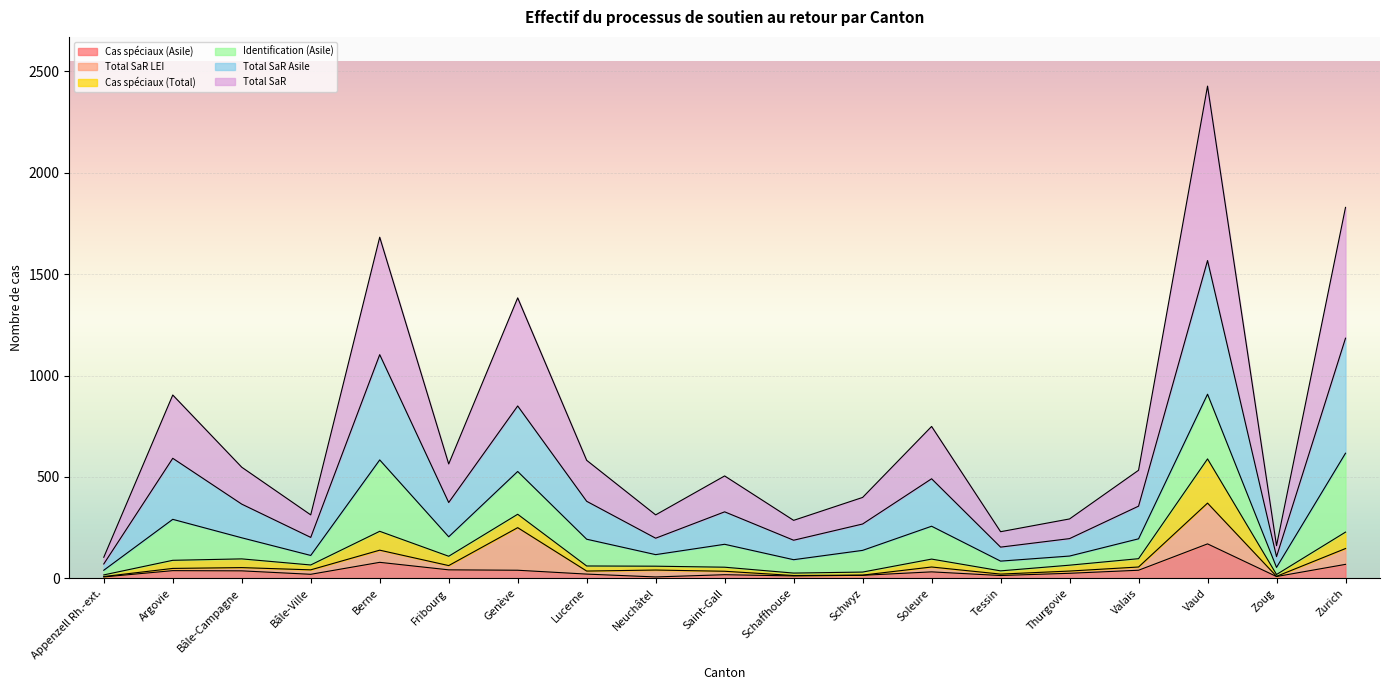

What is the highest value of the Cas spéciaux (Asile) series?

170